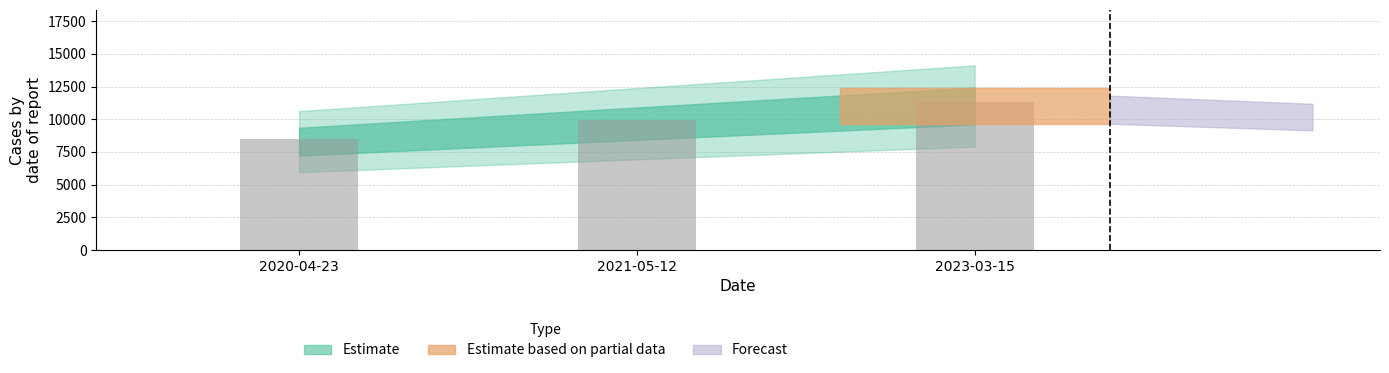

List the labels in order of value, largest first.

2023-03-15, 2021-05-12, 2020-04-23